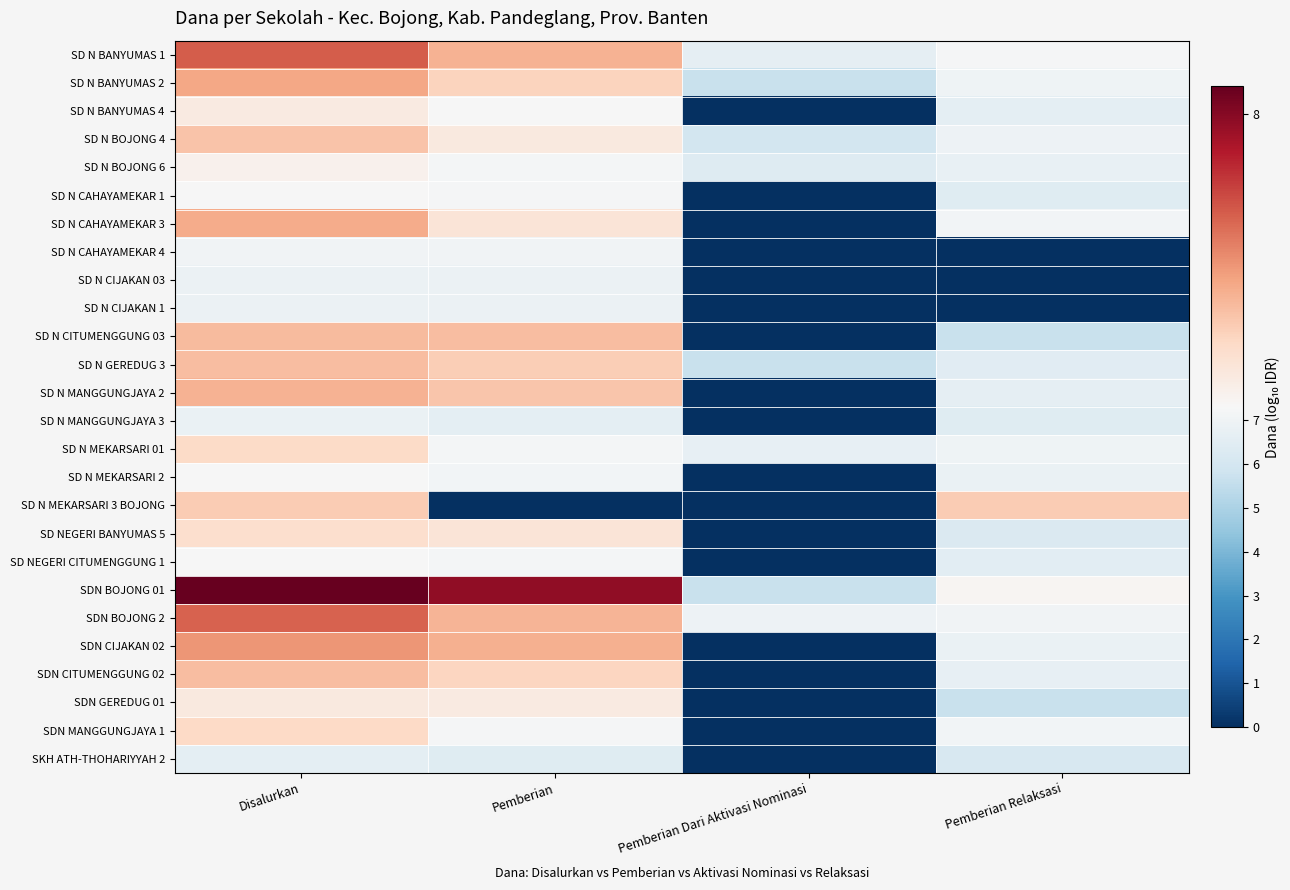

What is the total value across all series at Pemberian Relaksasi?

154.0